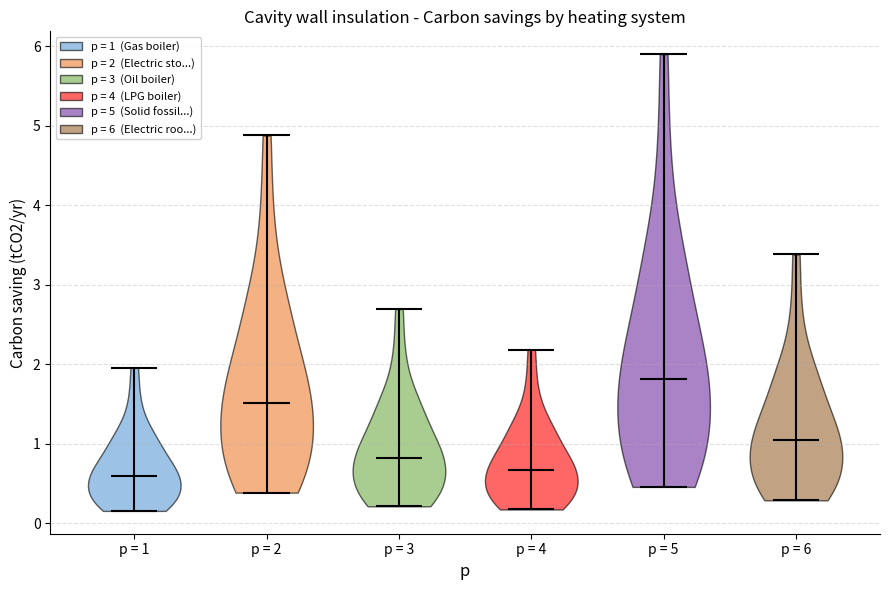

What is the highest point the violin for p = 5 reaches on the y-axis? The values are not printed on the chart, so give them approximately, as read against the axis.

5.9